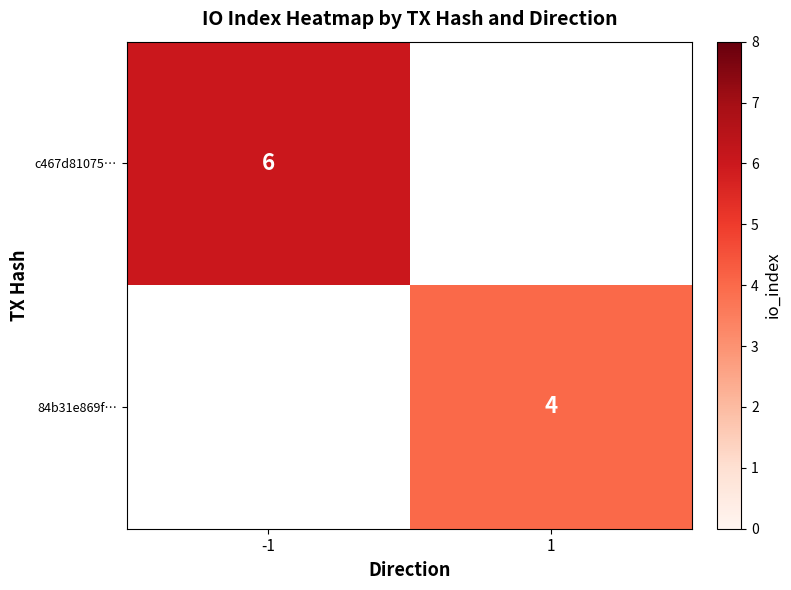

The value of c467d81075… at -1 is 6. True or false?

True